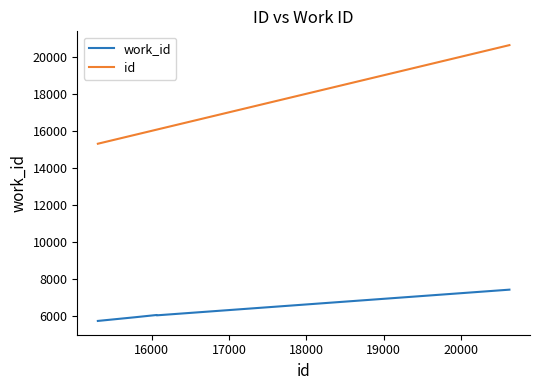

Which series has the largest total across all categories?

id